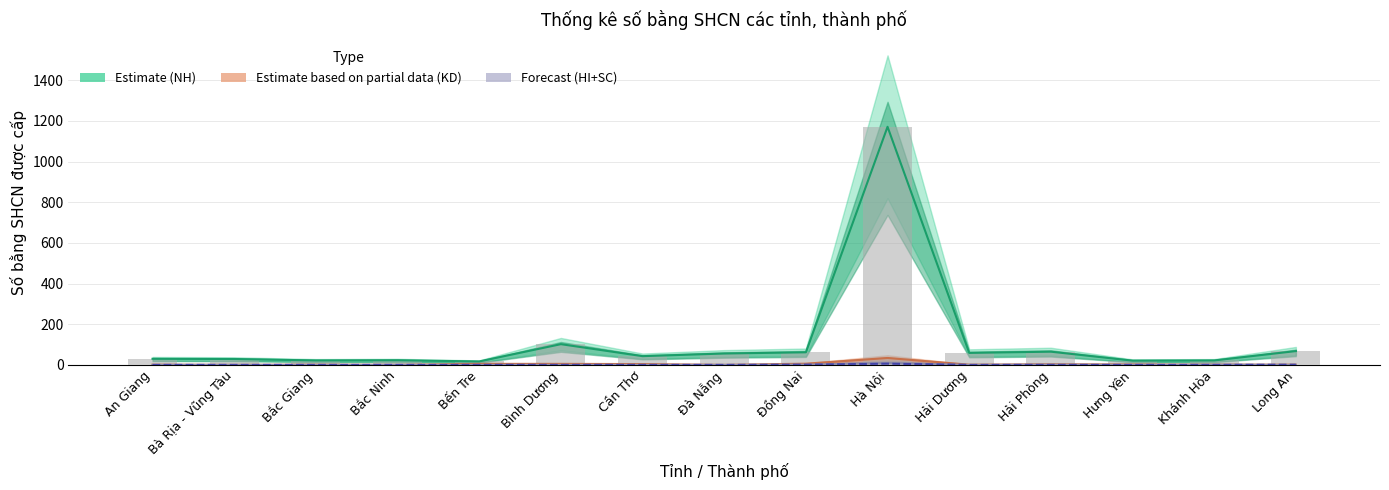

What is the difference between the second highest and second lowest values in the HI (Forecast) series?

1